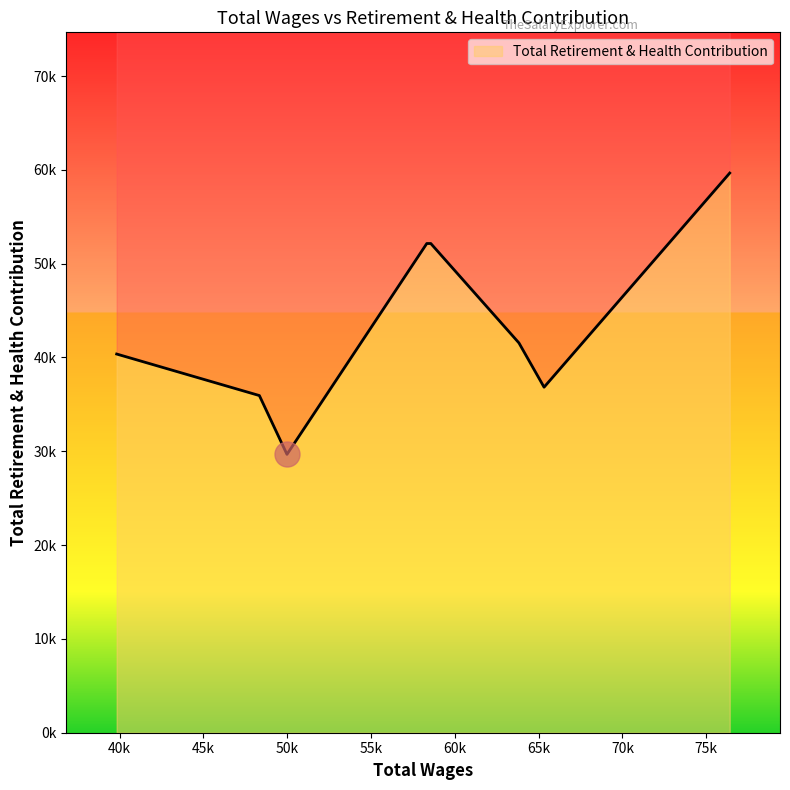

The chart shows a value of 9395 at 65324.0. True or false?

False